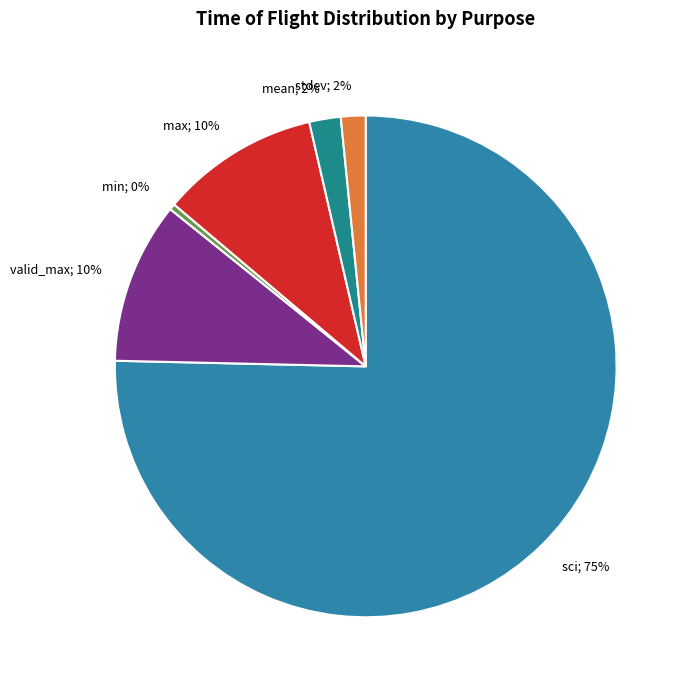

The min; 0% slice represents 9% of the pie. True or false?

False